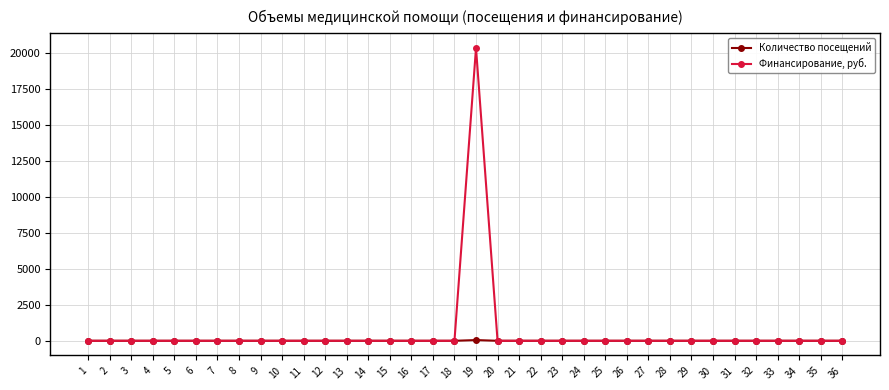

Rank the series by their average value, from lowest to highest.

Количество посещений, Финансирование, руб.